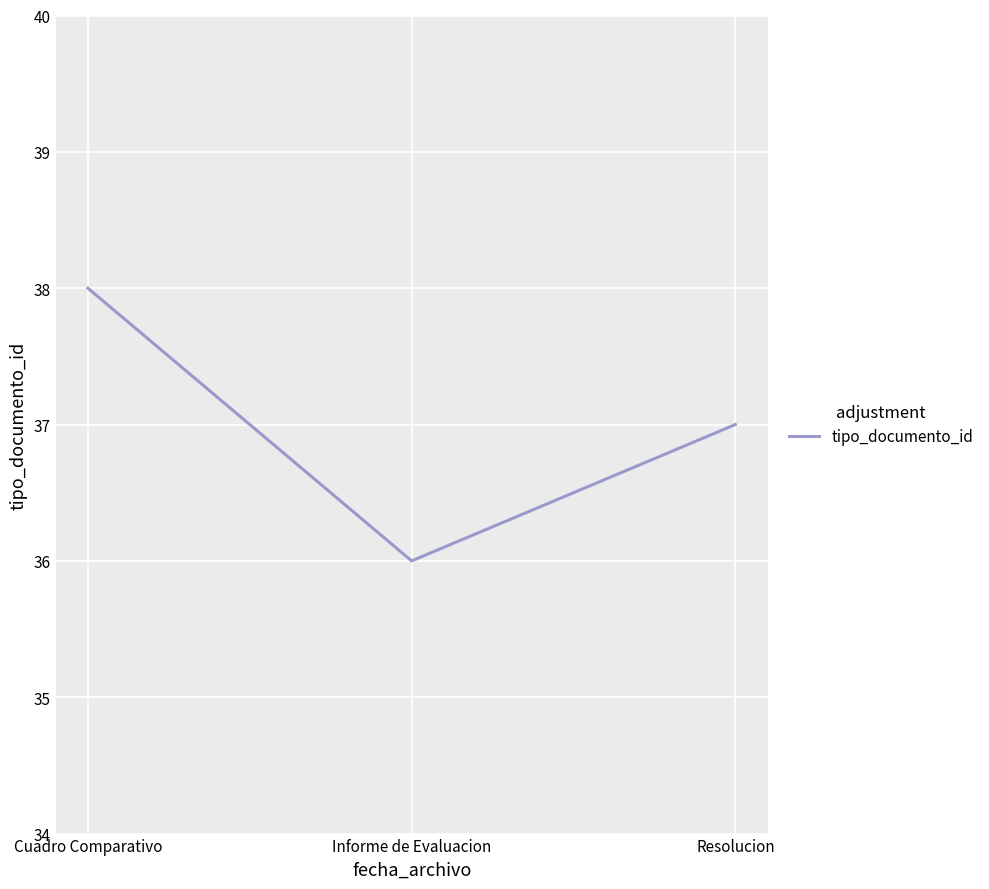

Reading left to right, what are all the values shown in this chart?

Cuadro Comparativo=38	Informe de Evaluacion=36	Resolucion=37